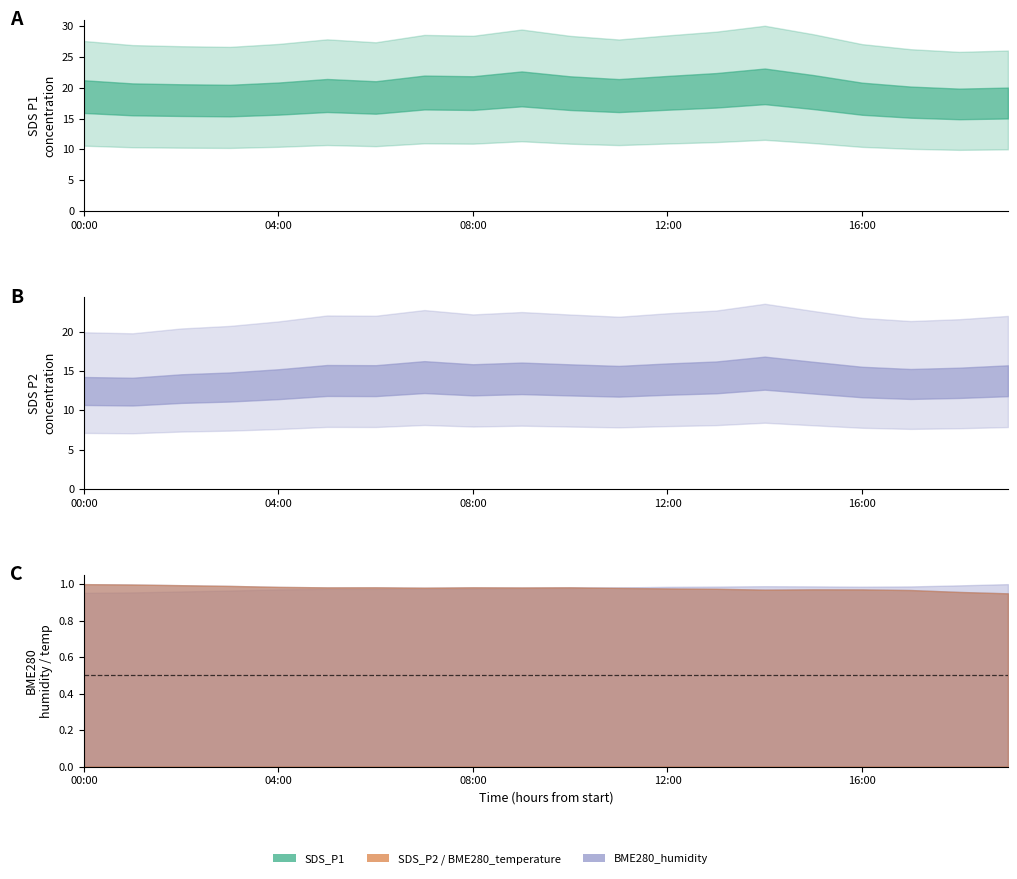

True or false: BME280_temperature has a value of 13.9 at 12:00.

False